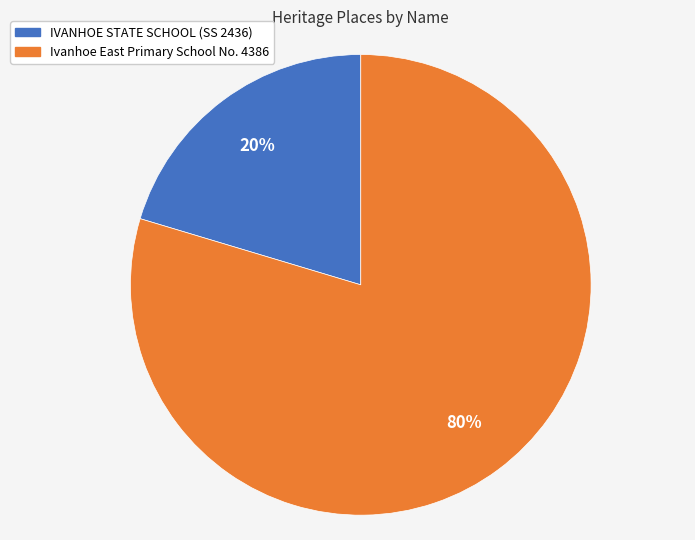

Is there a majority slice in this chart?

Yes